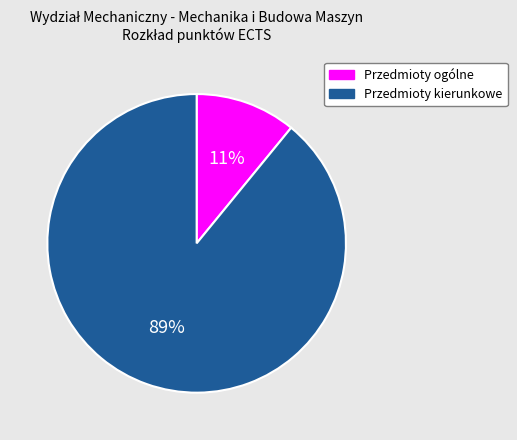

Combined, do Przedmioty kierunkowe and Przedmioty ogólne account for over 50%?

Yes